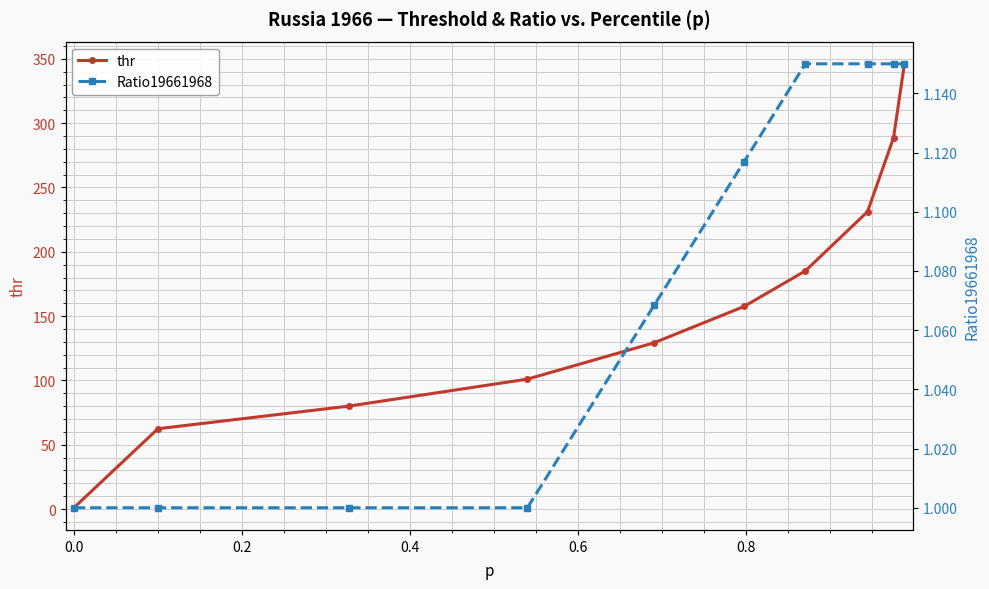

True or false: thr has more than 2 points higher than both neighbors.

False